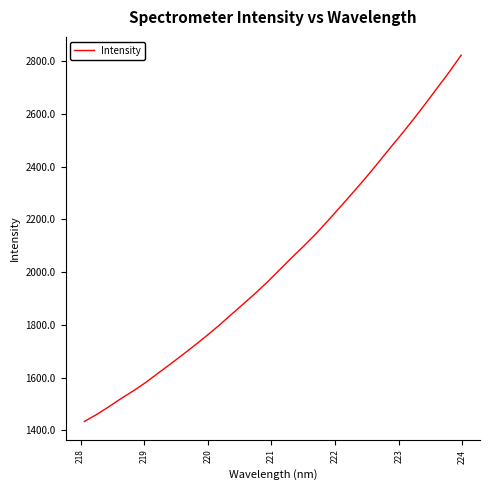

What is the greatest value displayed?

2823.0